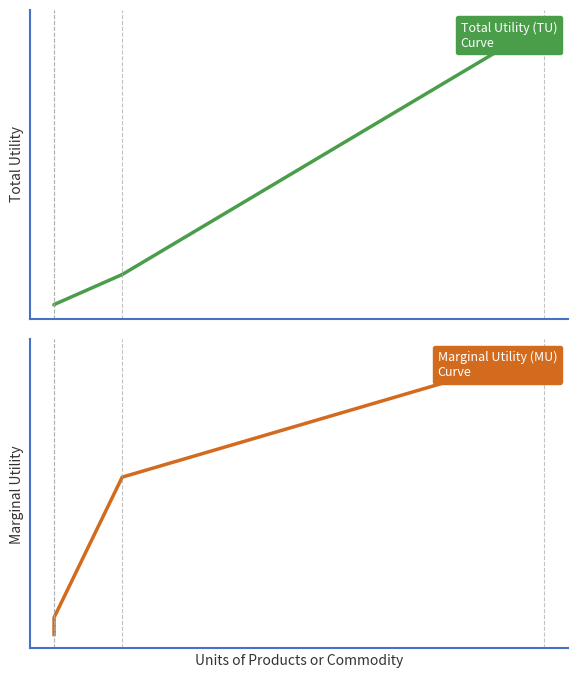

How many lines are shown in the chart?

2